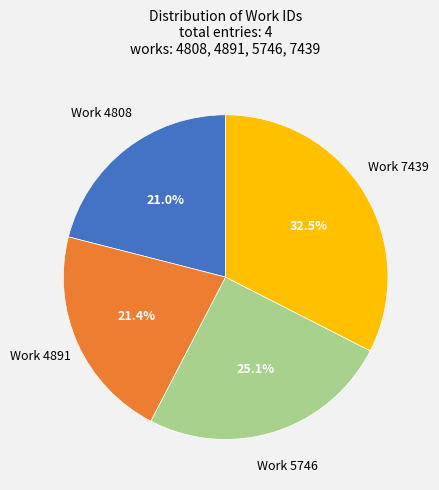

Is there a majority slice in this chart?

No